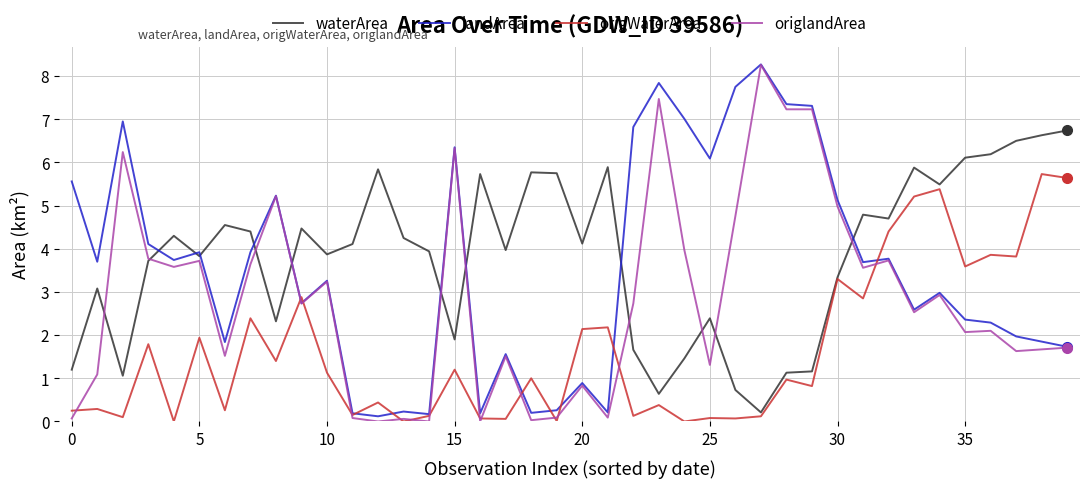

Count the number of categories in the chart.

40